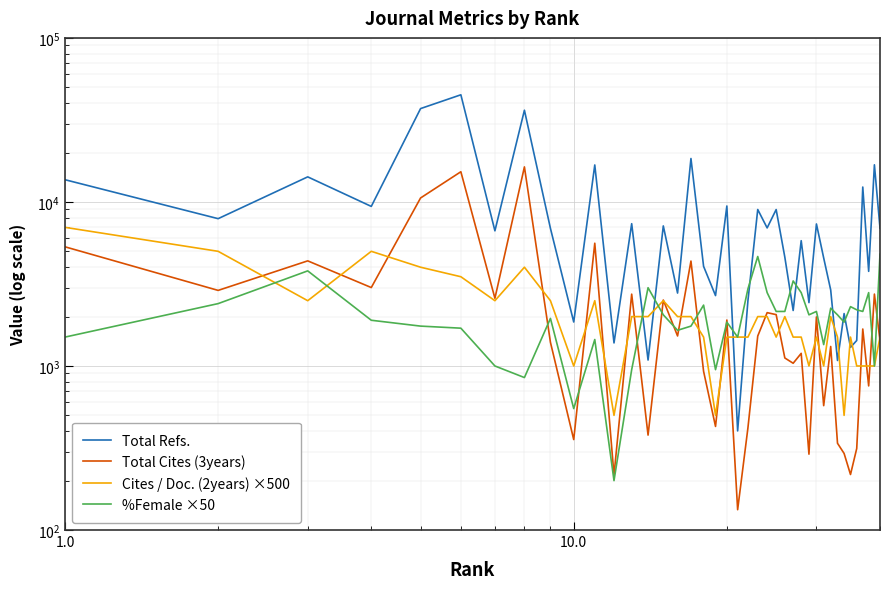

Which series has the widest spread of values?

Total Refs.